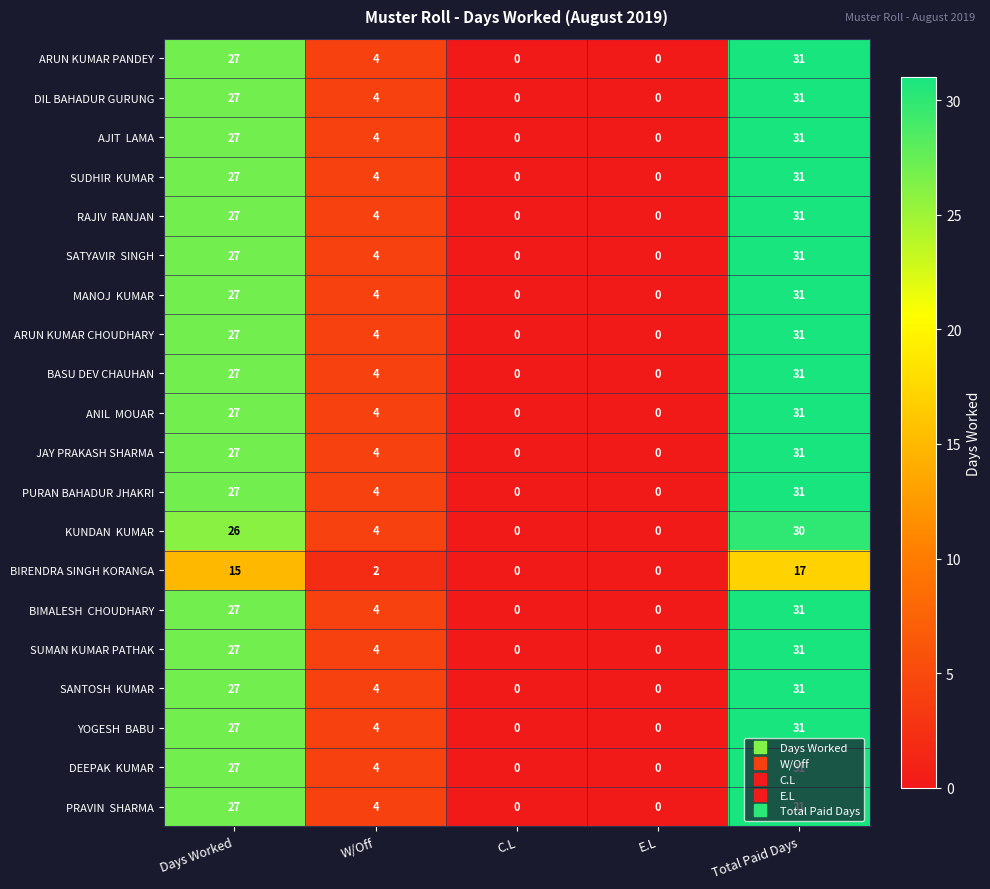

Count the ARUN KUMAR CHOUDHARY values in the range 0 to 27.

4